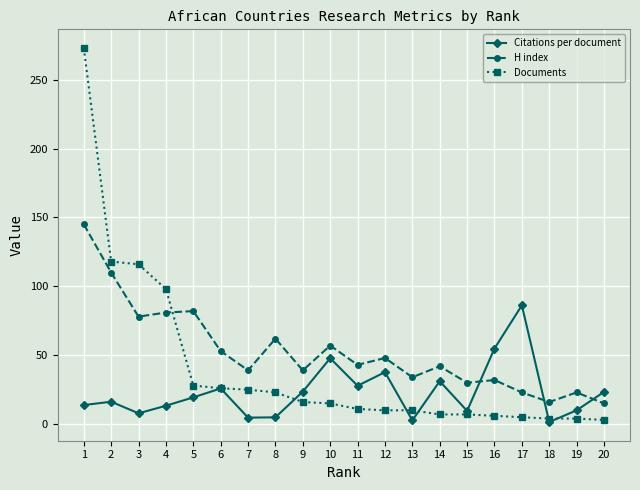

How many values in the Citations per document series are below 19?

10